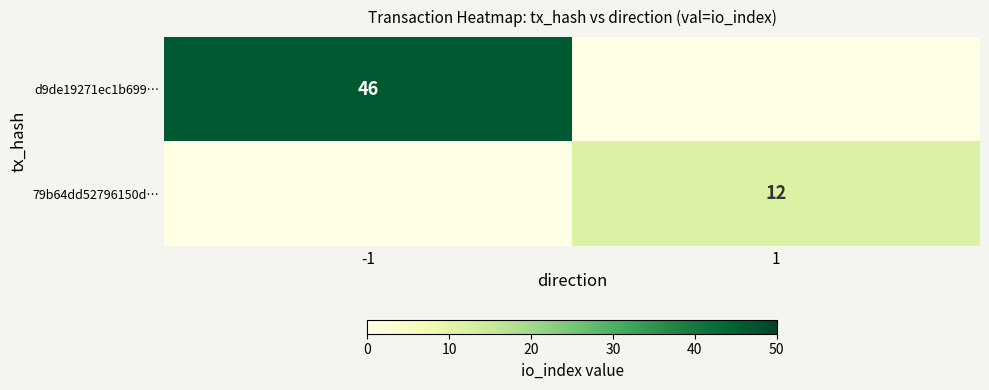

The 79b64dd52796150d… series shows 12 at 1. True or false?

True